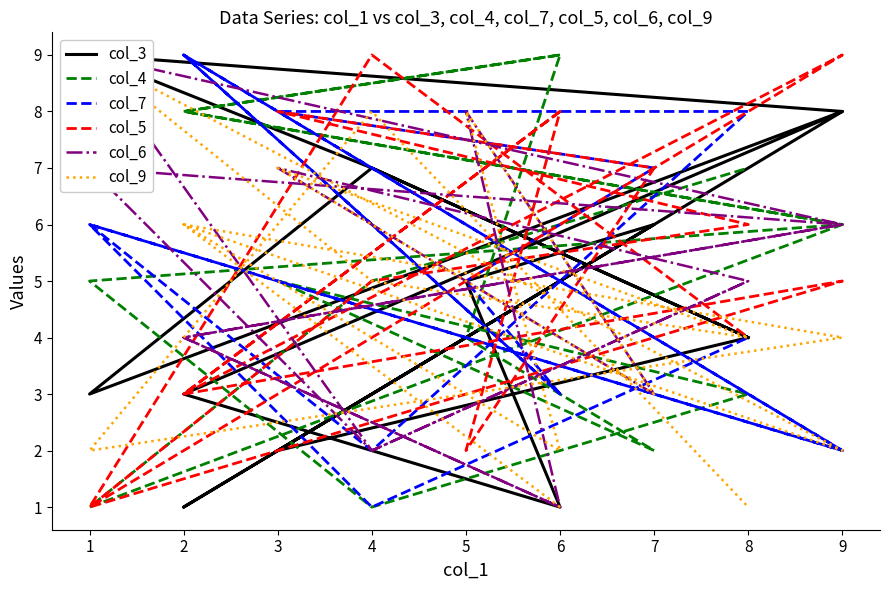

At which category is the sum across all series the highest?

3